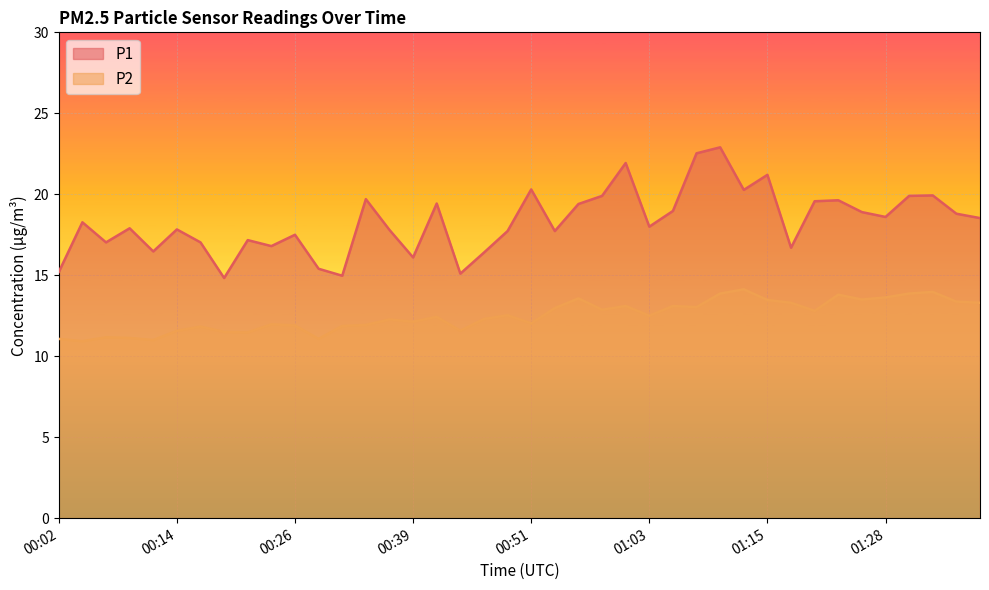

What is the label of the 30th point from the left?

01:13